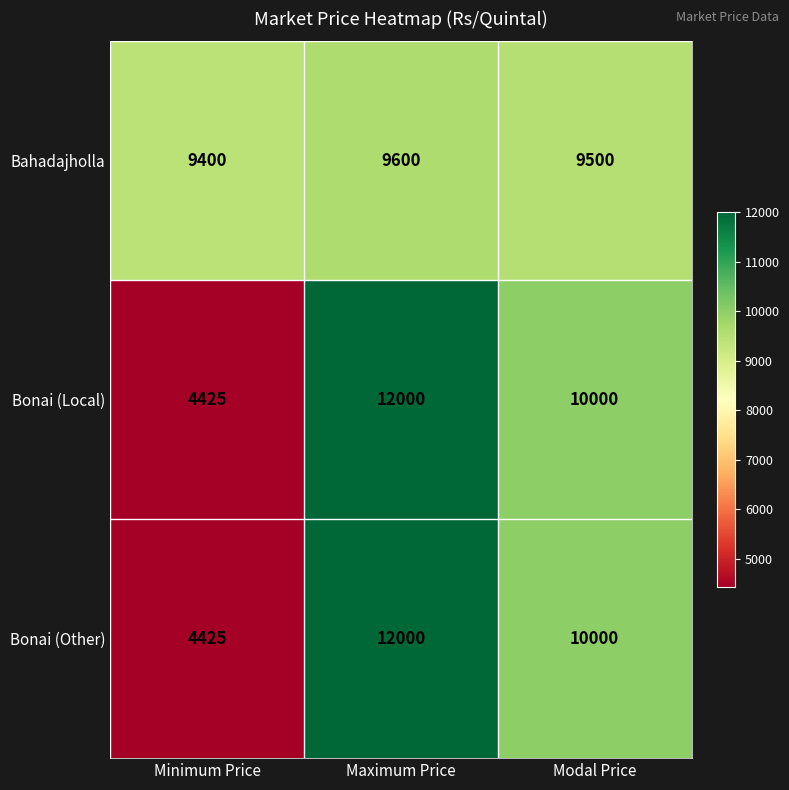

Where is Bonai (Other) nearest to the value 8212?

Modal Price